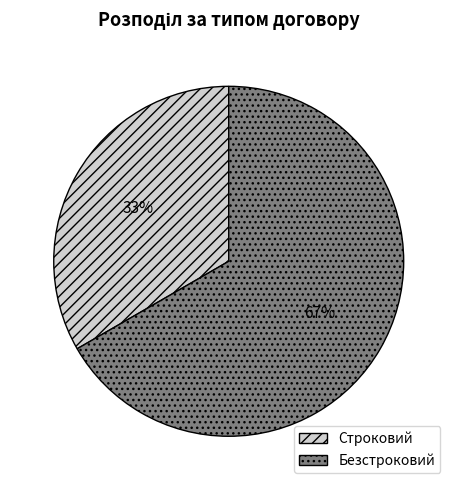

What percentage is the Строковий slice, to the nearest percent?

33%